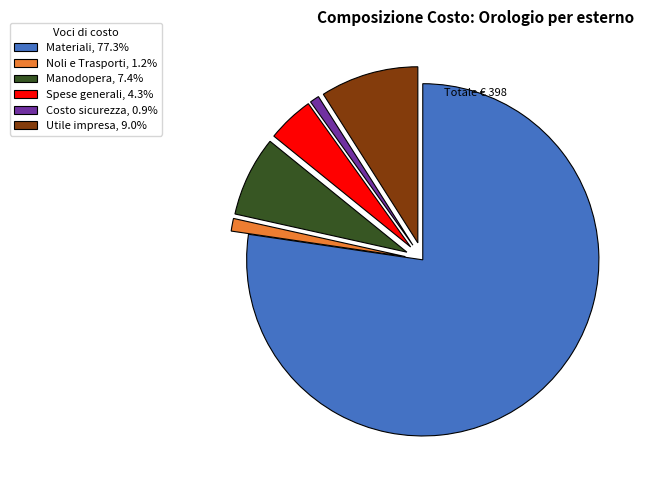

Which slice is the largest?

Materiali